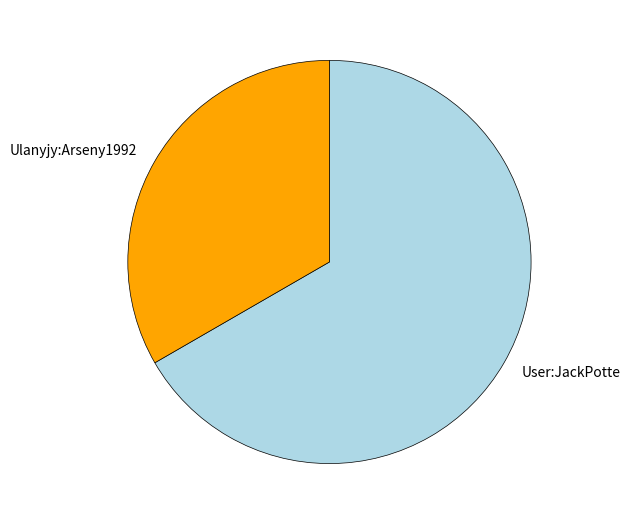

Is it true that Ulanyjy:Arseny1992 is 33% of the pie?

True